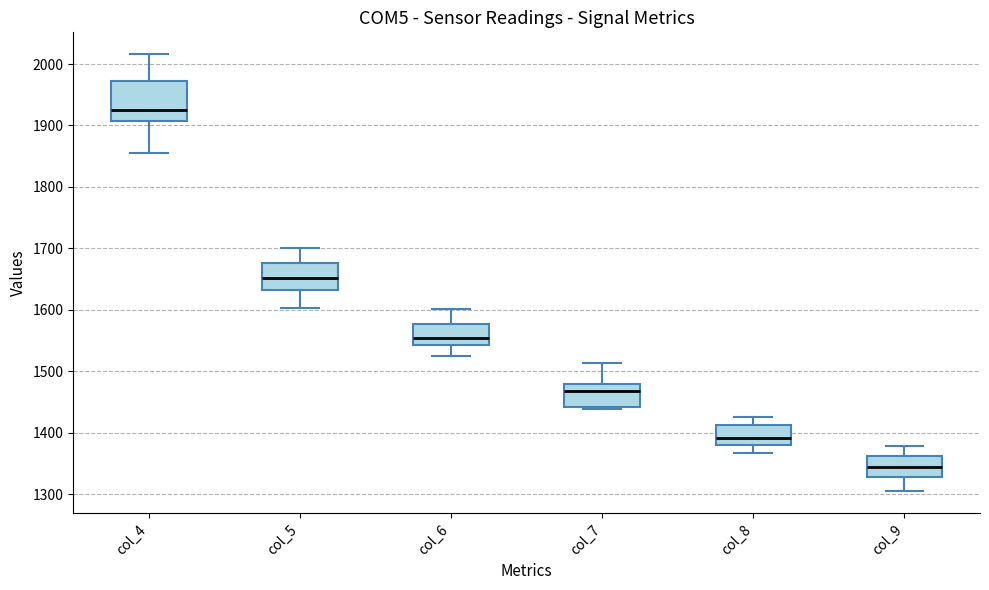

Where does the upper whisker of the box for col_5 end on the y-axis? The values are not printed on the chart, so give them approximately, as read against the axis.

1700